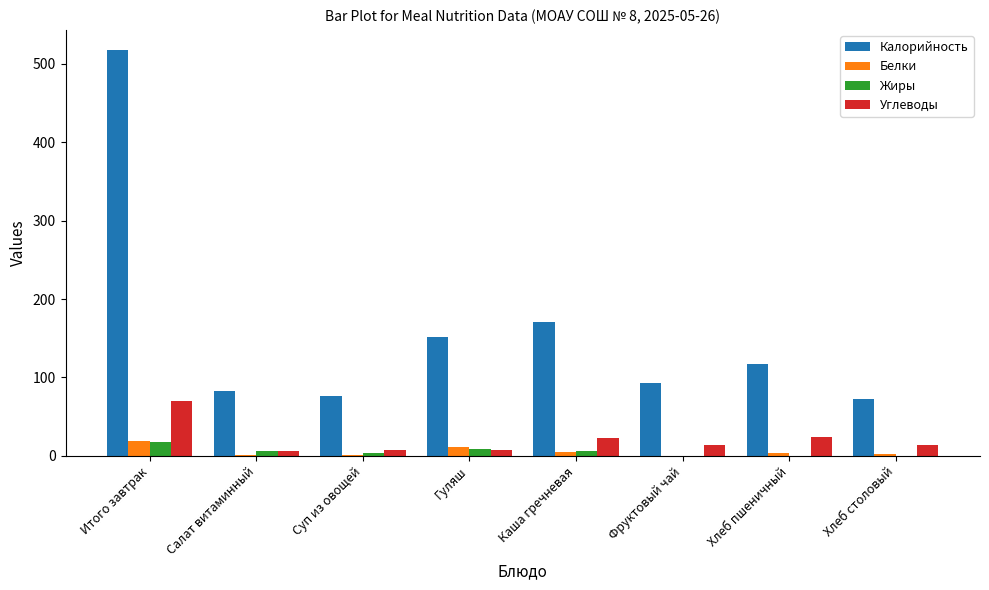

True or false: Жиры has a value of 0.4 at Хлеб пшеничный.

True